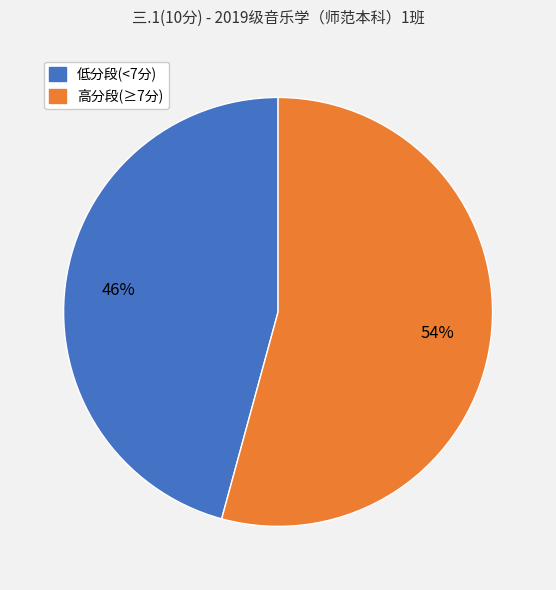

Rank the categories by value from highest to lowest.

高分段(≥7分), 低分段(<7分)